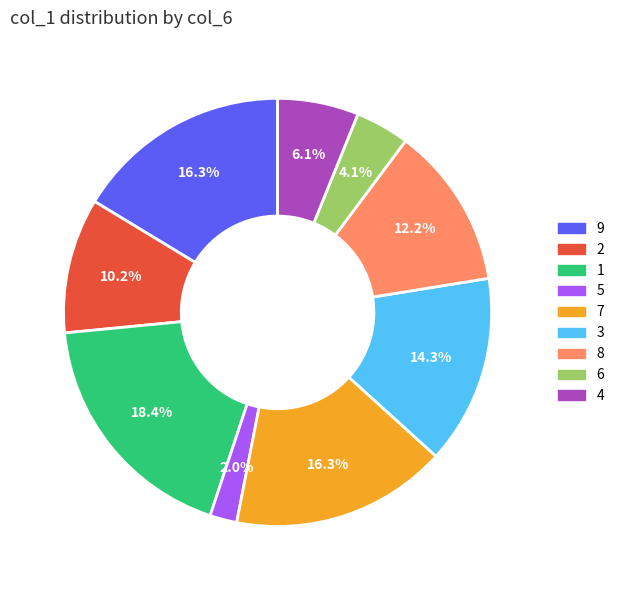

Does any single category account for the majority?

No